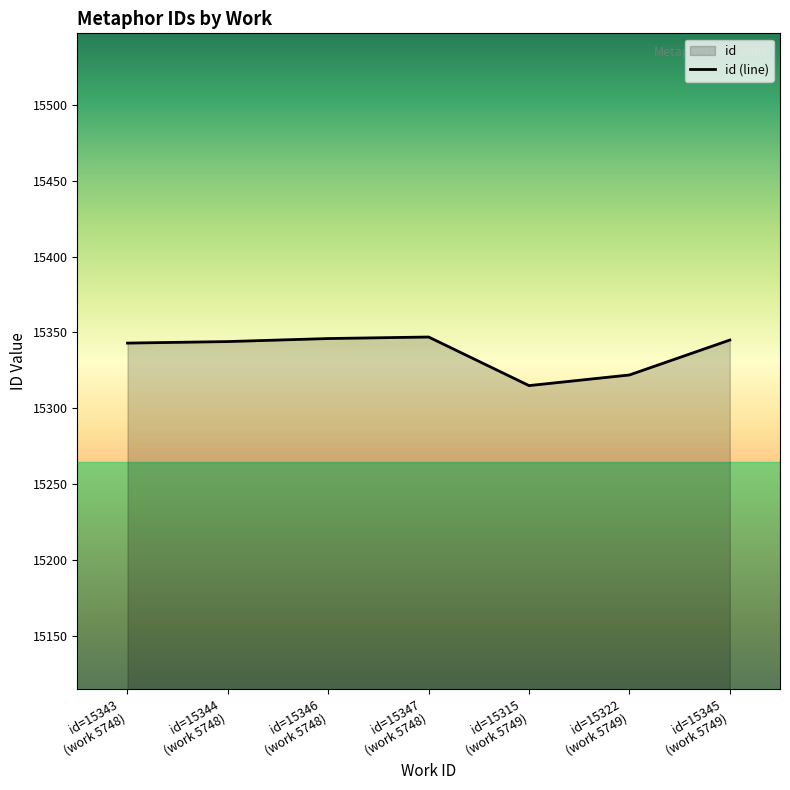

At which label does the data first exceed 15344?

id=15346
(work 5748)